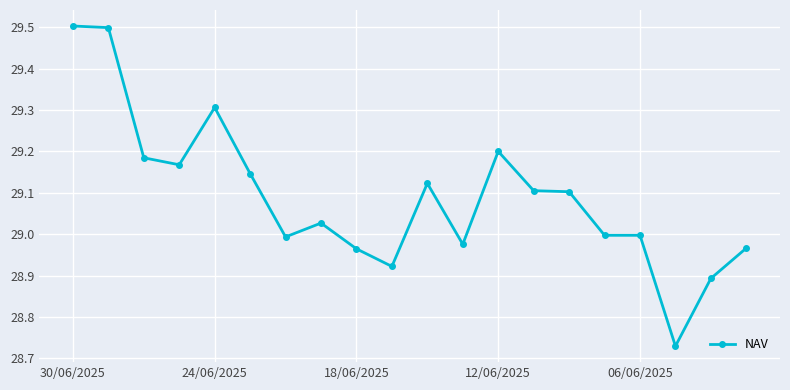

True or false: the data has more than 2 interior local peaks.

True